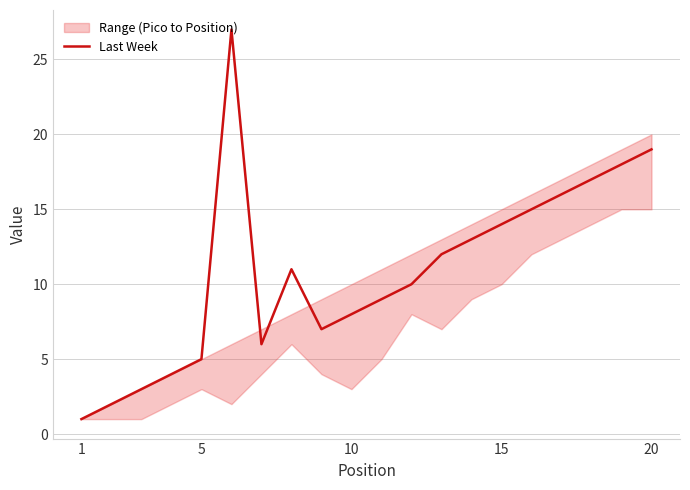

Is it true that Last Week equals 2 at 10?

False